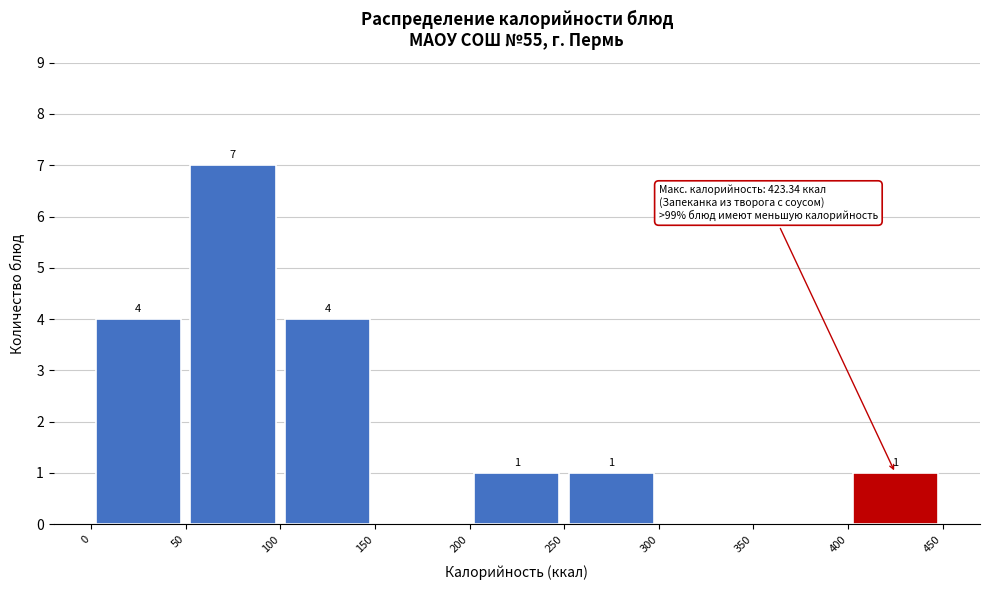

Over which range of the x-axis is the bar tallest?

50 to 100